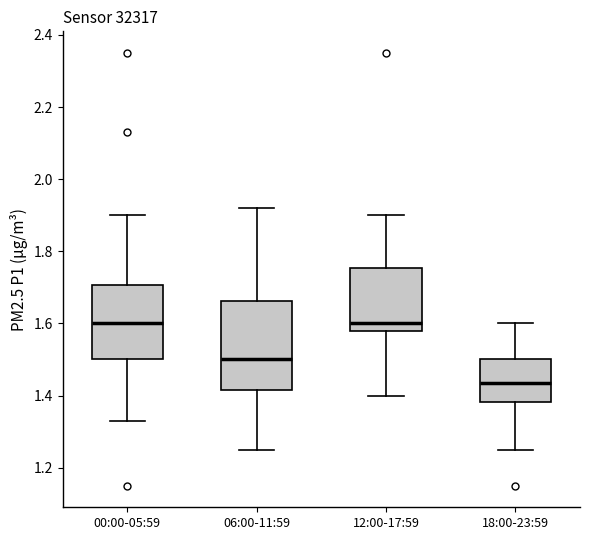

Reading left to right, read every box against the y-axis: the position of its median line, the range the box covers, and the ends of its whiskers. The values are not printed on the chart, so give them approximately, as read against the axis.

00:00-05:59: median 1.60, box 1.50 to 1.70, whiskers 1.34 to 1.90
06:00-11:59: median 1.50, box 1.42 to 1.66, whiskers 1.26 to 1.92
12:00-17:59: median 1.60, box 1.58 to 1.76, whiskers 1.40 to 1.90
18:00-23:59: median 1.44, box 1.38 to 1.50, whiskers 1.26 to 1.60